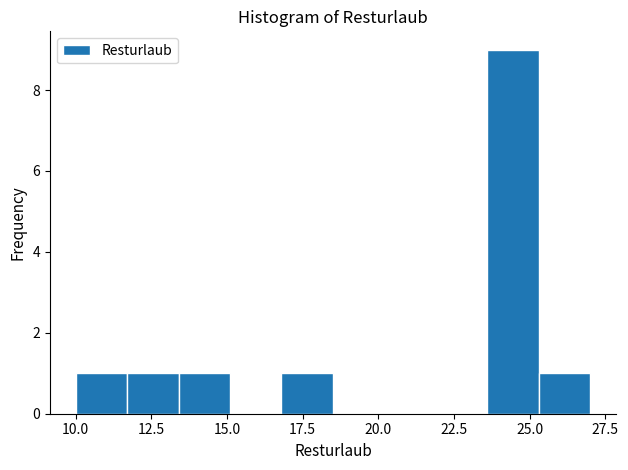

Read against the x-axis, roughly where is the centre of the tallest bar?

24.5